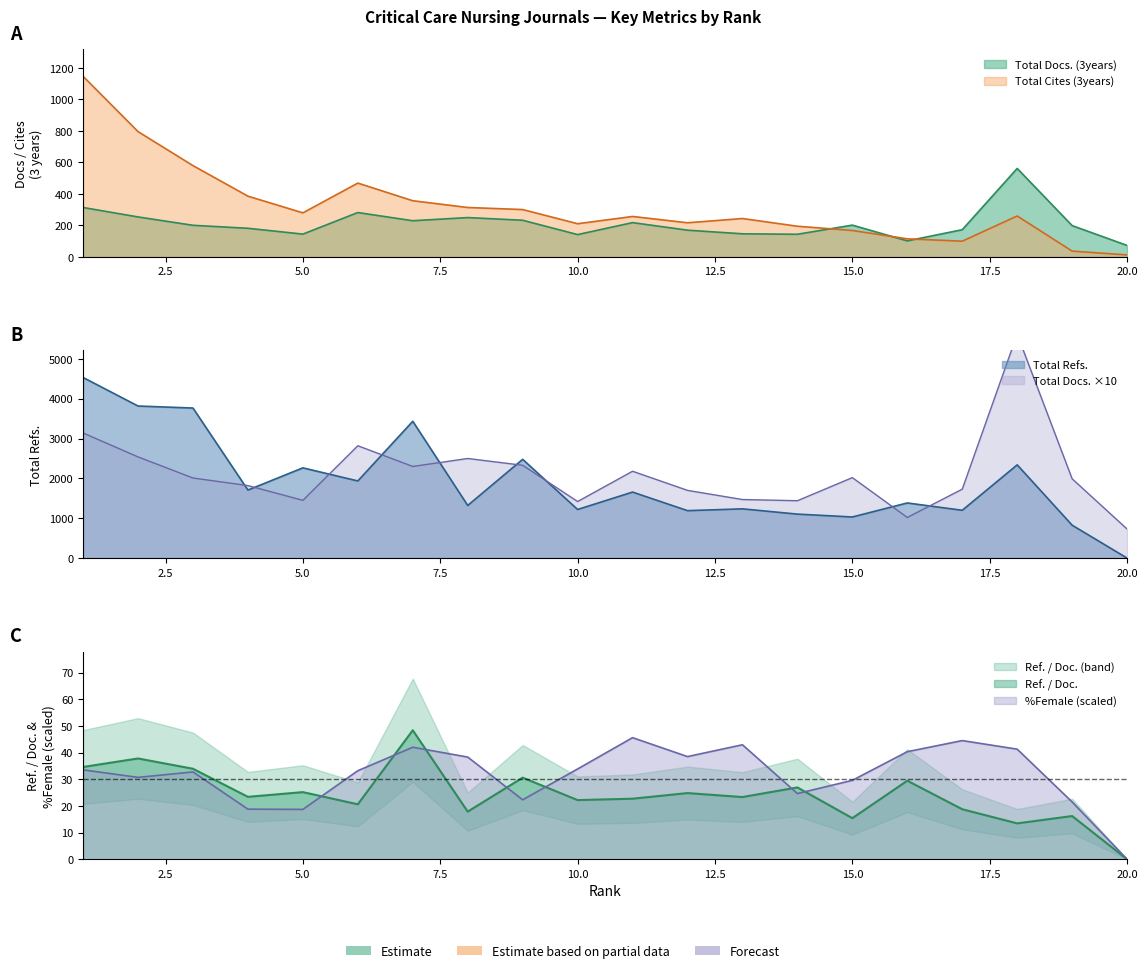

What is the value of the Total Docs. (3years) point at the 7th from the left?

230.0